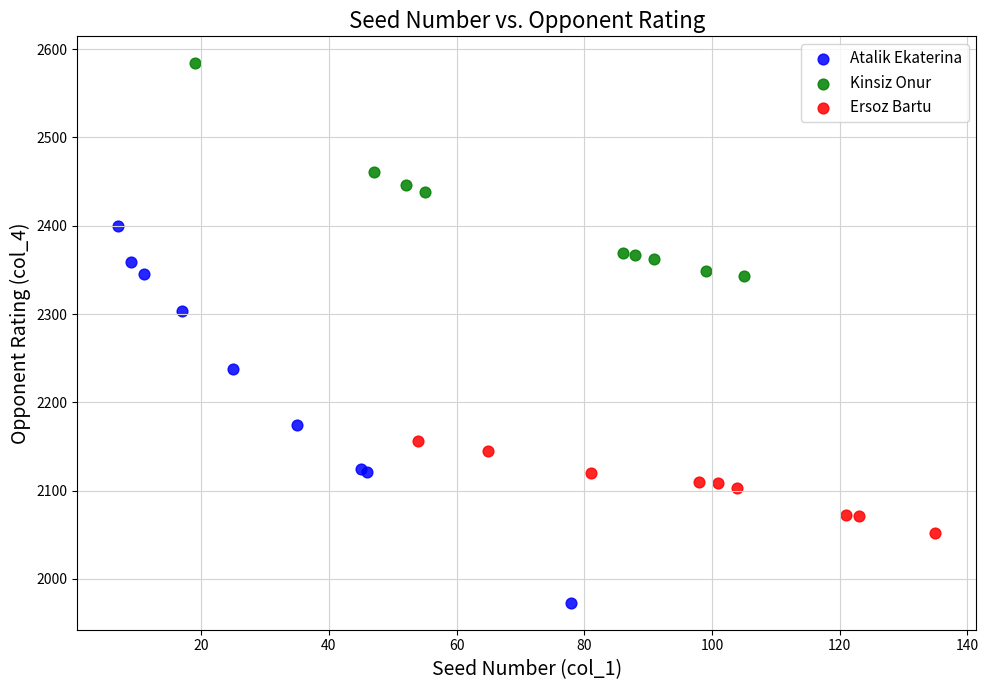

What are all the series names shown in the legend?

Atalik Ekaterina, Kinsiz Onur, Ersoz Bartu